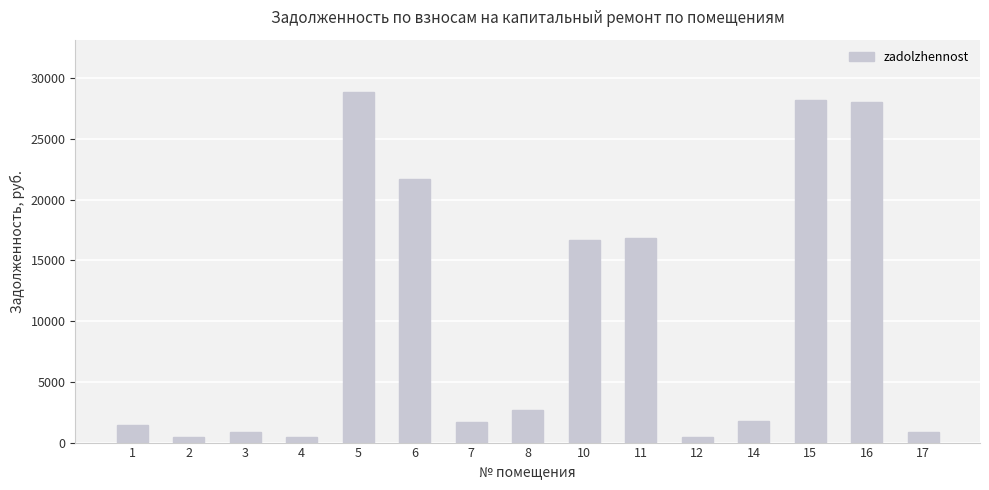

What is the sum of all values?

150732.5